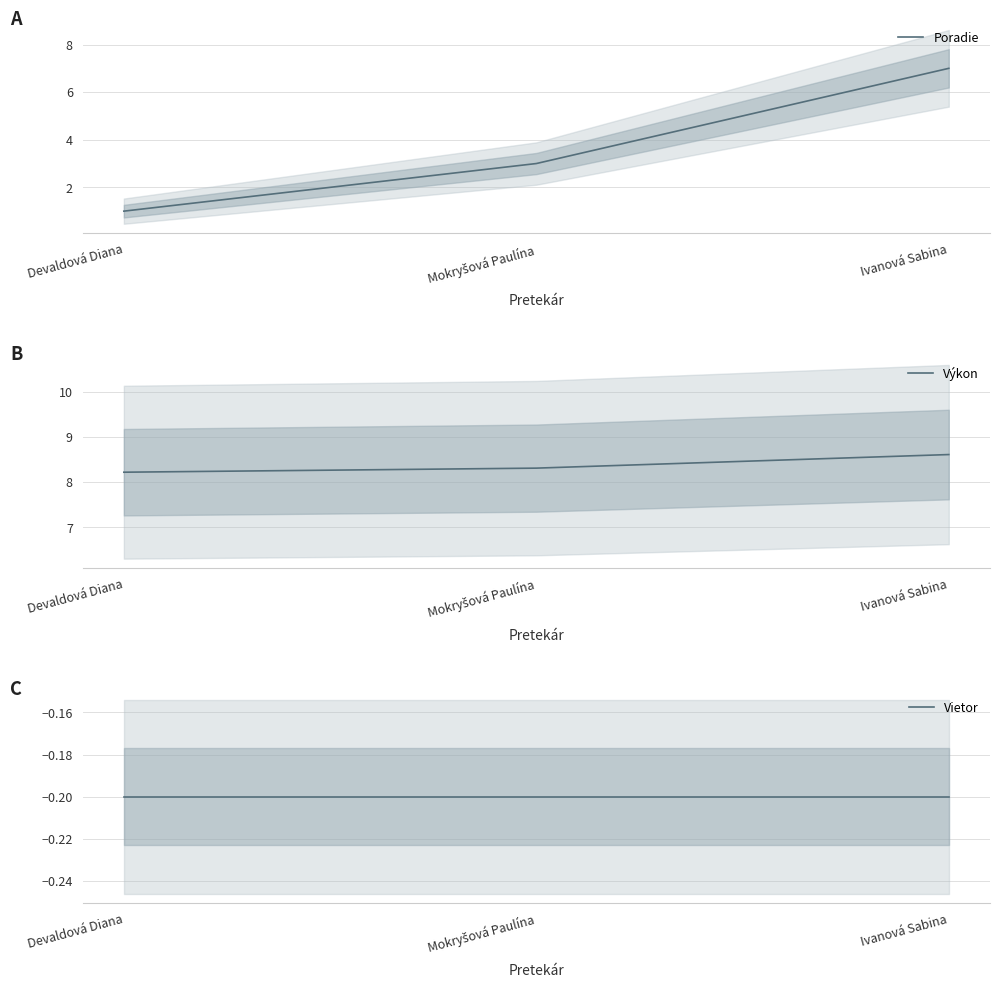

Between Mokryšová Paulína and Ivanová Sabina, which series saw the biggest shift?

Poradie